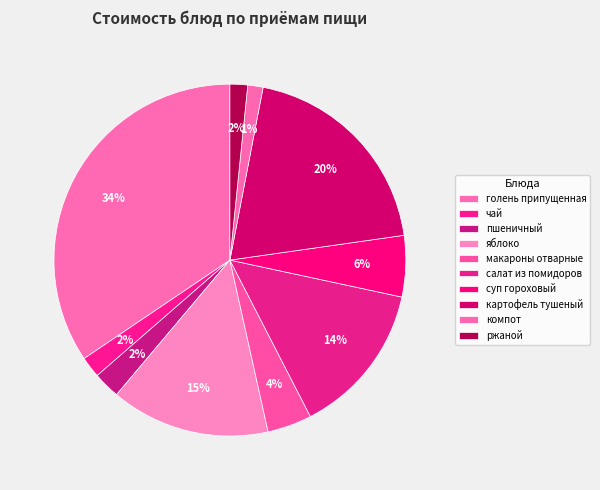

Rank the categories by value from lowest to highest.

компот, ржаной, чай, пшеничный, макароны отварные, суп гороховый, салат из помидоров, яблоко, картофель тушеный, голень припущенная